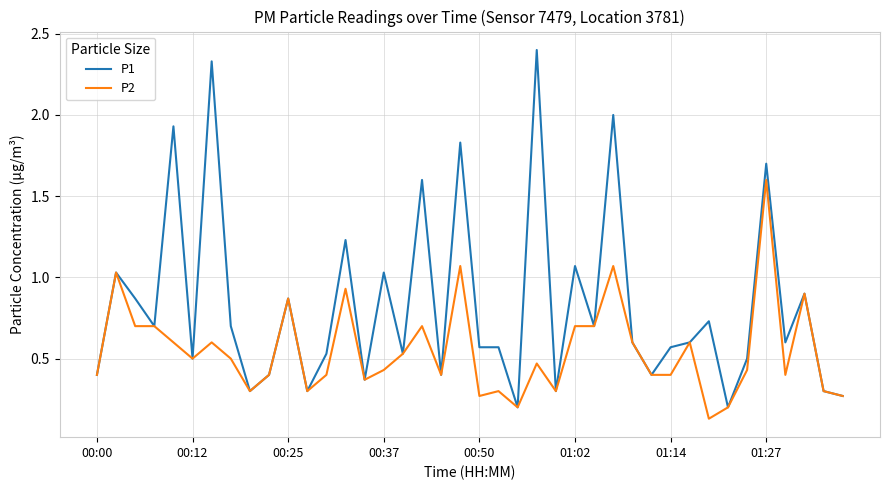

Which series has the widest spread of values?

P1